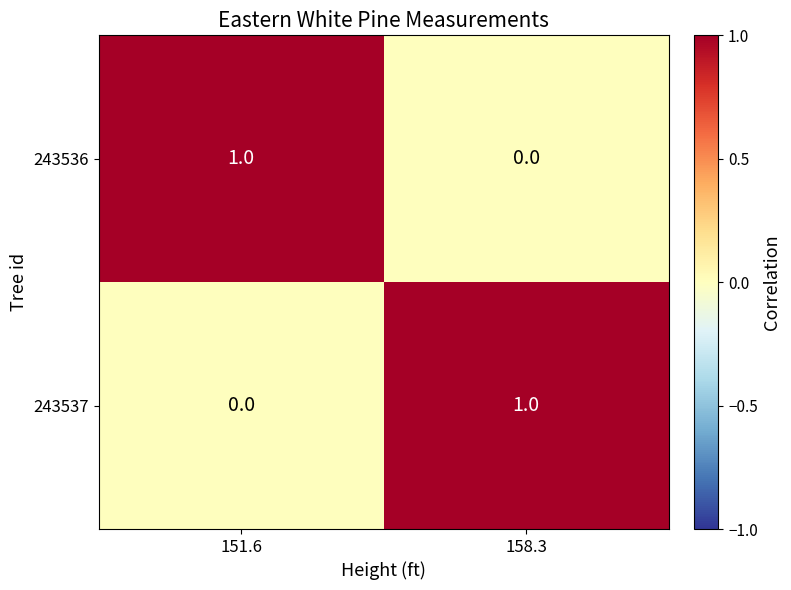

List the labels in order of 243536 value, largest first.

151.6, 158.3